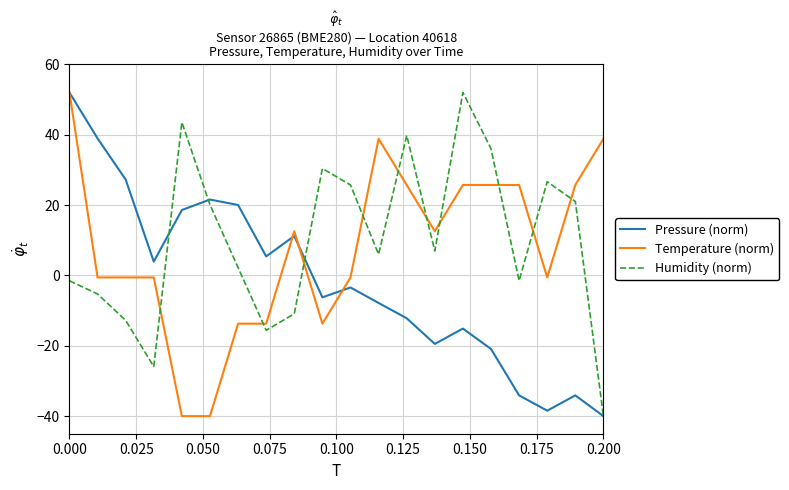

What are all the series names shown in the legend?

Pressure (norm), Temperature (norm), Humidity (norm)